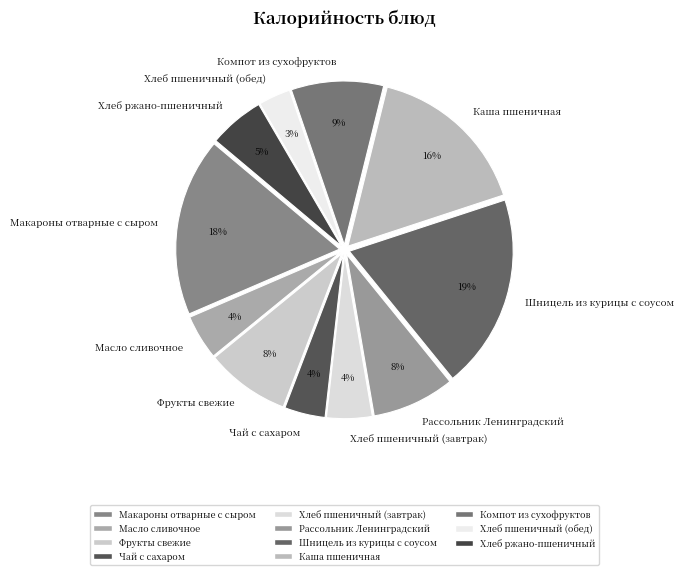

To the nearest percent, what percentage of the pie is Макароны отварные с сыром?

18%